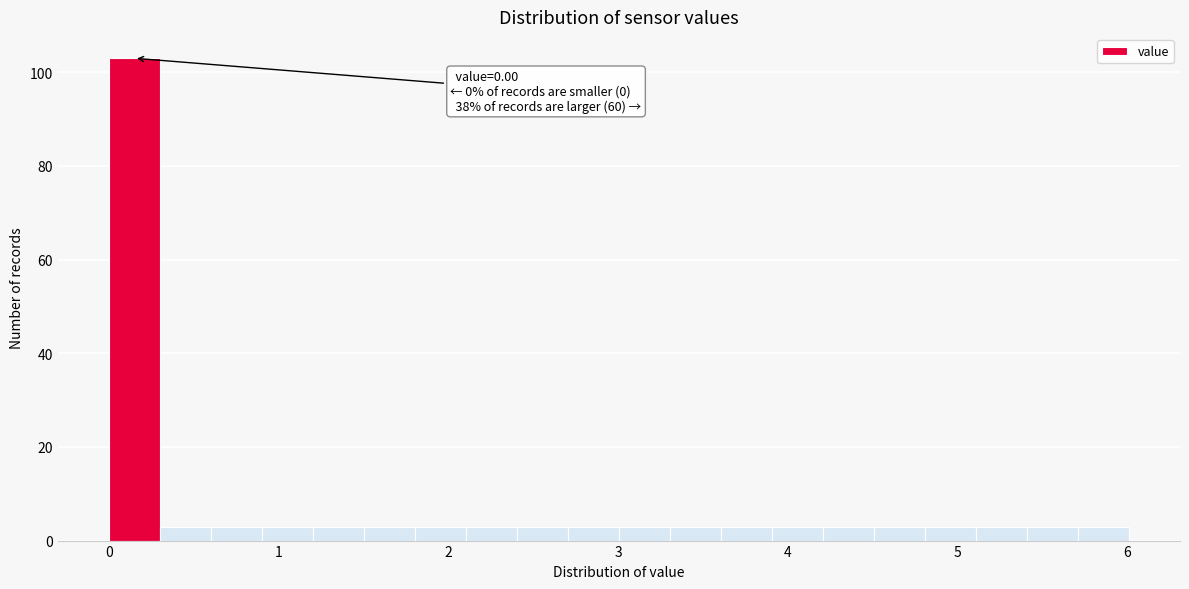

Read against the x-axis, roughly where is the centre of the tallest bar?

0.2